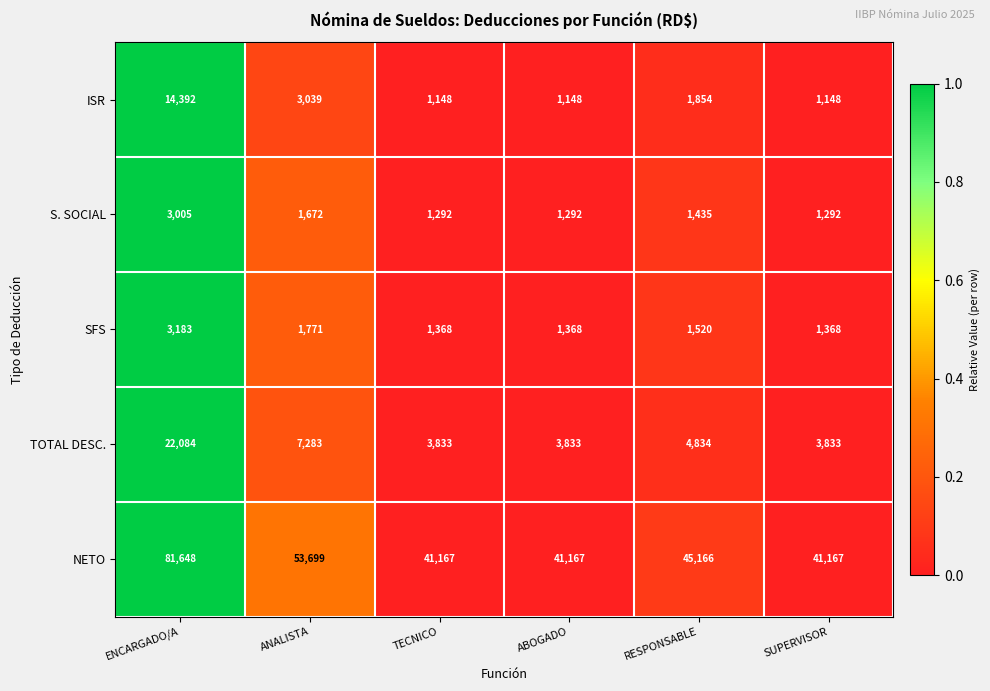

How many categories are shown in the chart?

6